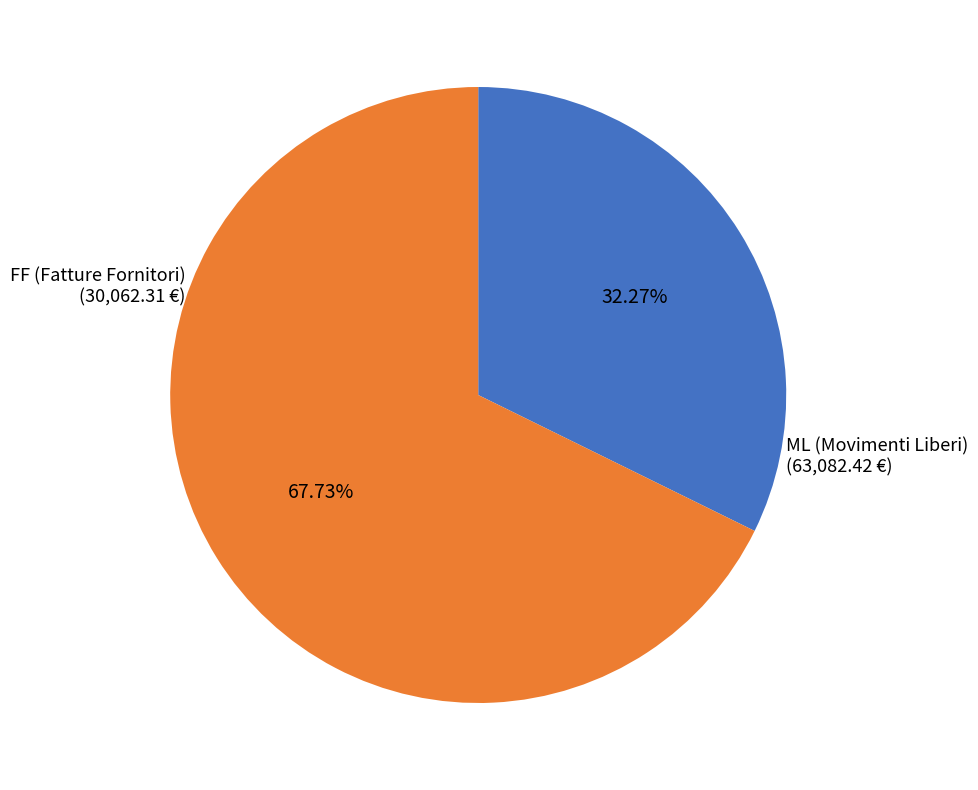

To the nearest percent, what is the difference between the largest and smallest slice percentages?

35%